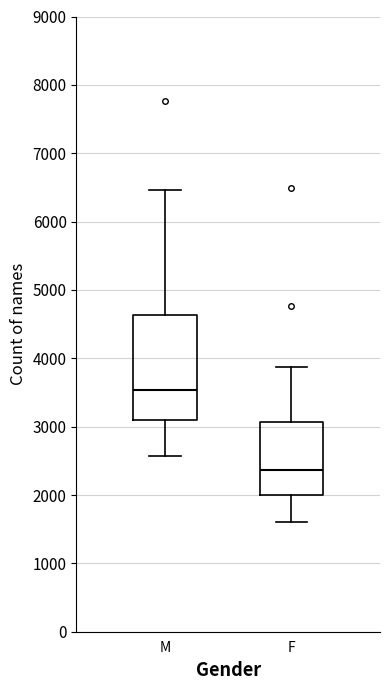

Which box is the tallest, from its lower edge to its upper edge?

M